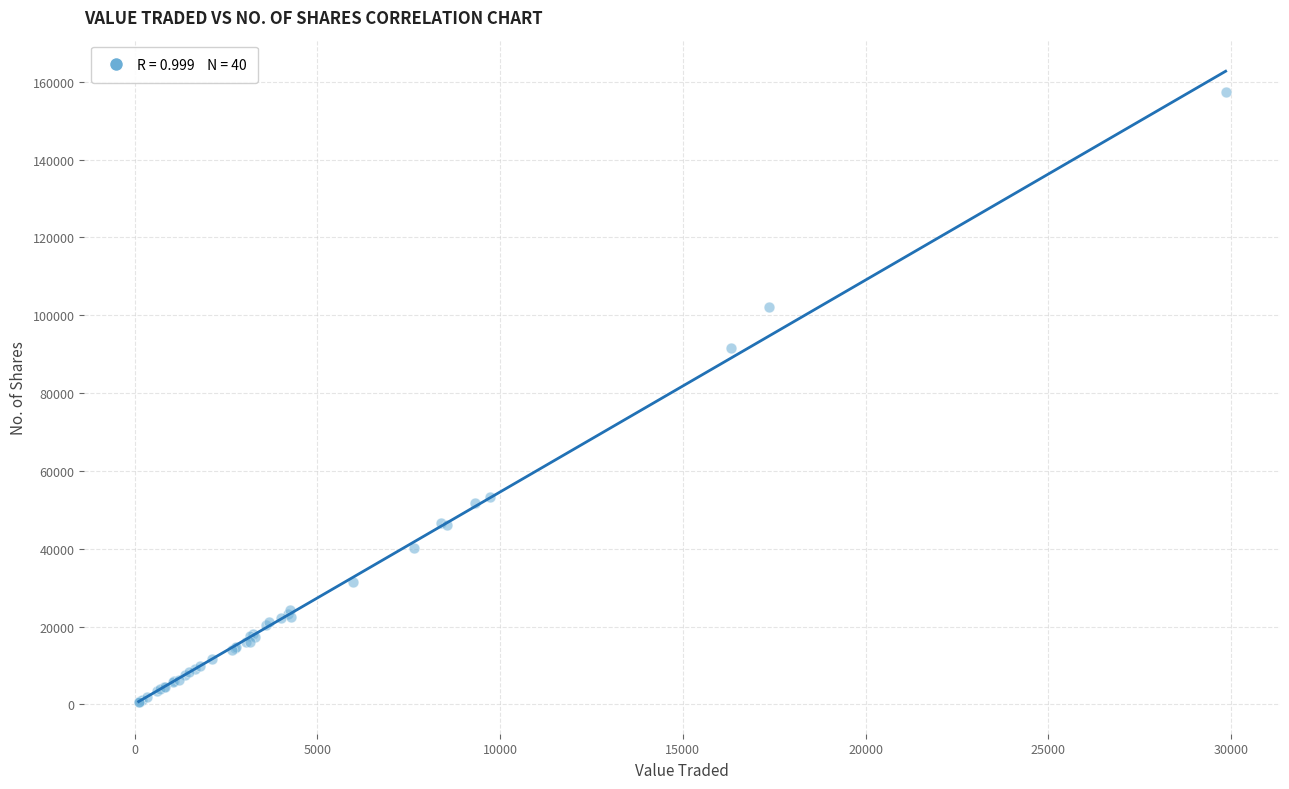

What Y value in the scatter plot is closest to 78979?

91601